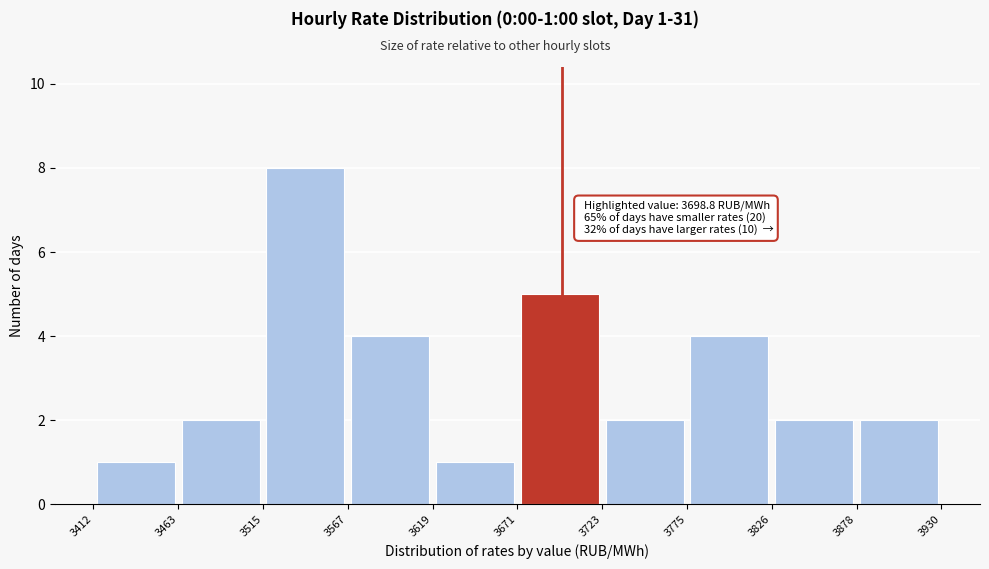

Over which range of the x-axis is the bar tallest?

3515 to 3567